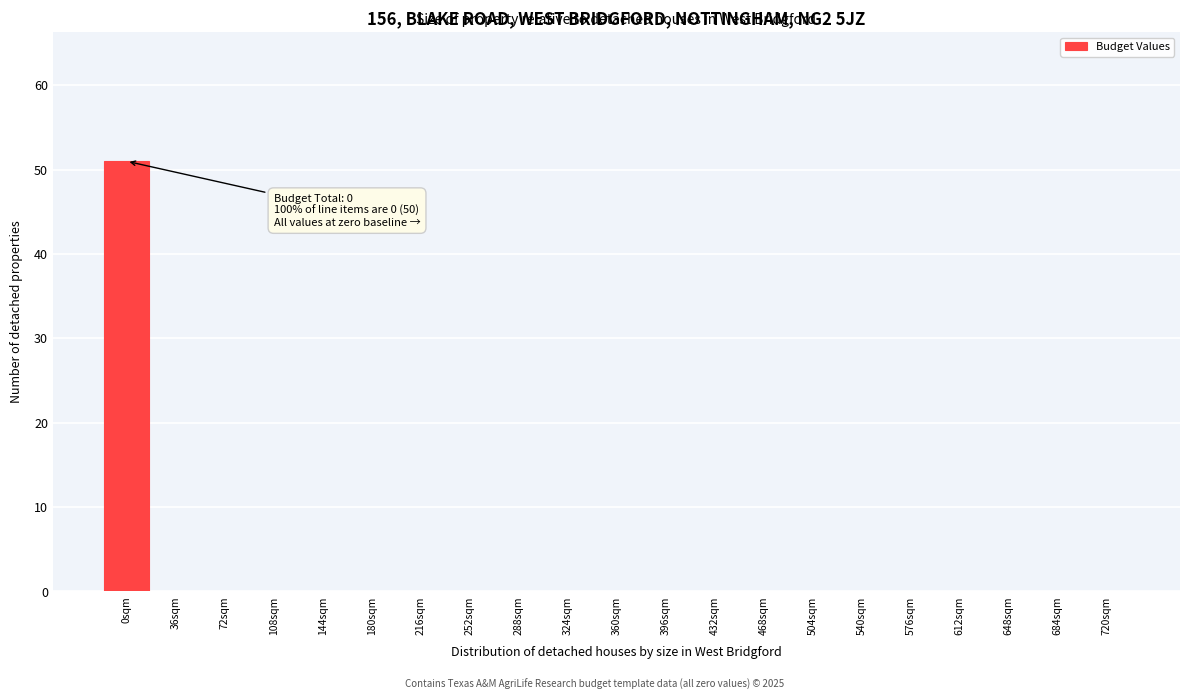

Reading left to right, what are all the values shown in this chart?

0sqm=51	36sqm=0	72sqm=0	108sqm=0	144sqm=0	180sqm=0	216sqm=0	252sqm=0	288sqm=0	324sqm=0	360sqm=0	396sqm=0	432sqm=0	468sqm=0	504sqm=0	540sqm=0	576sqm=0	612sqm=0	648sqm=0	684sqm=0	720sqm=0